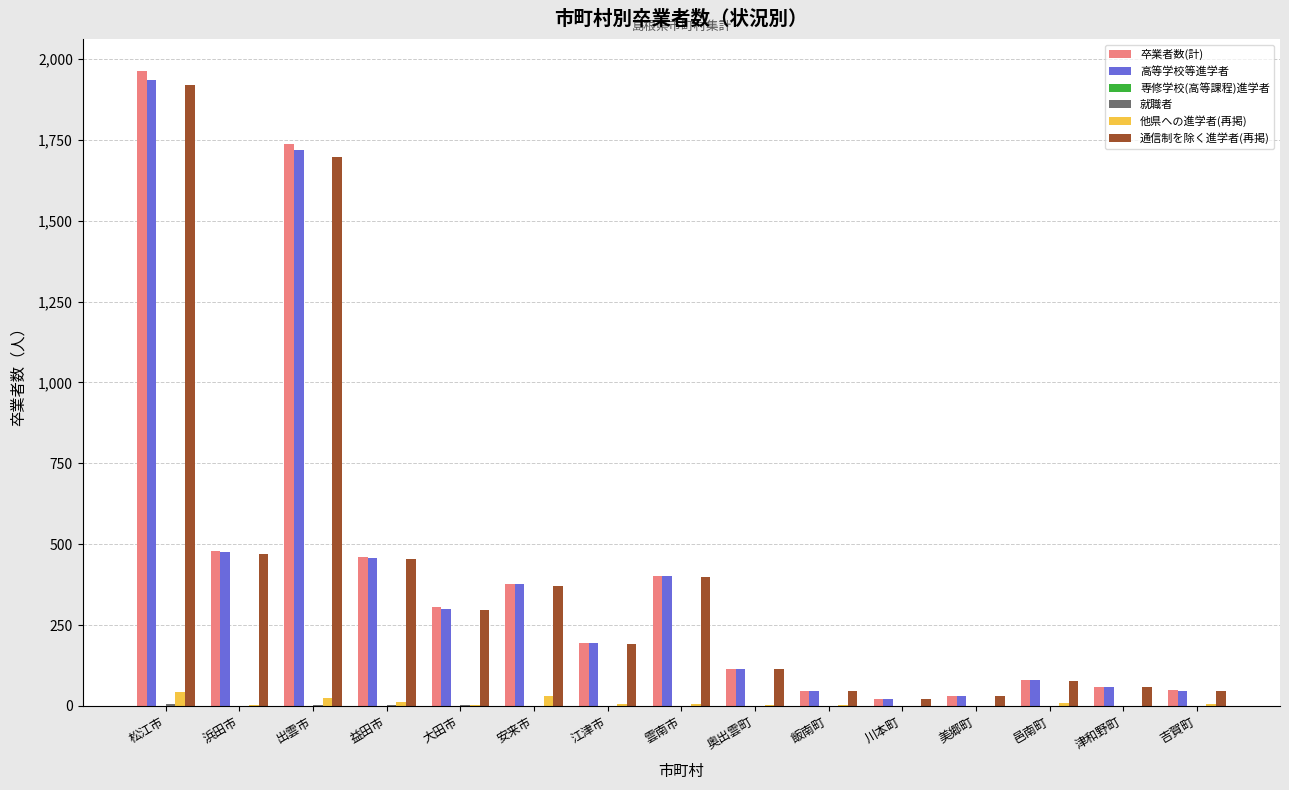

How many groups of bars are there?

15